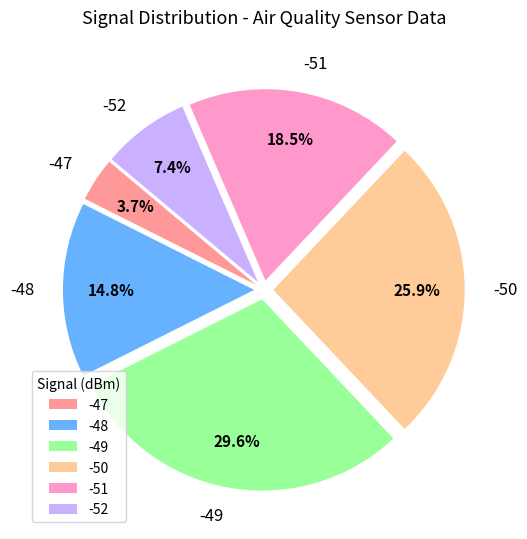

Is there any slice that represents more than half of the pie?

No